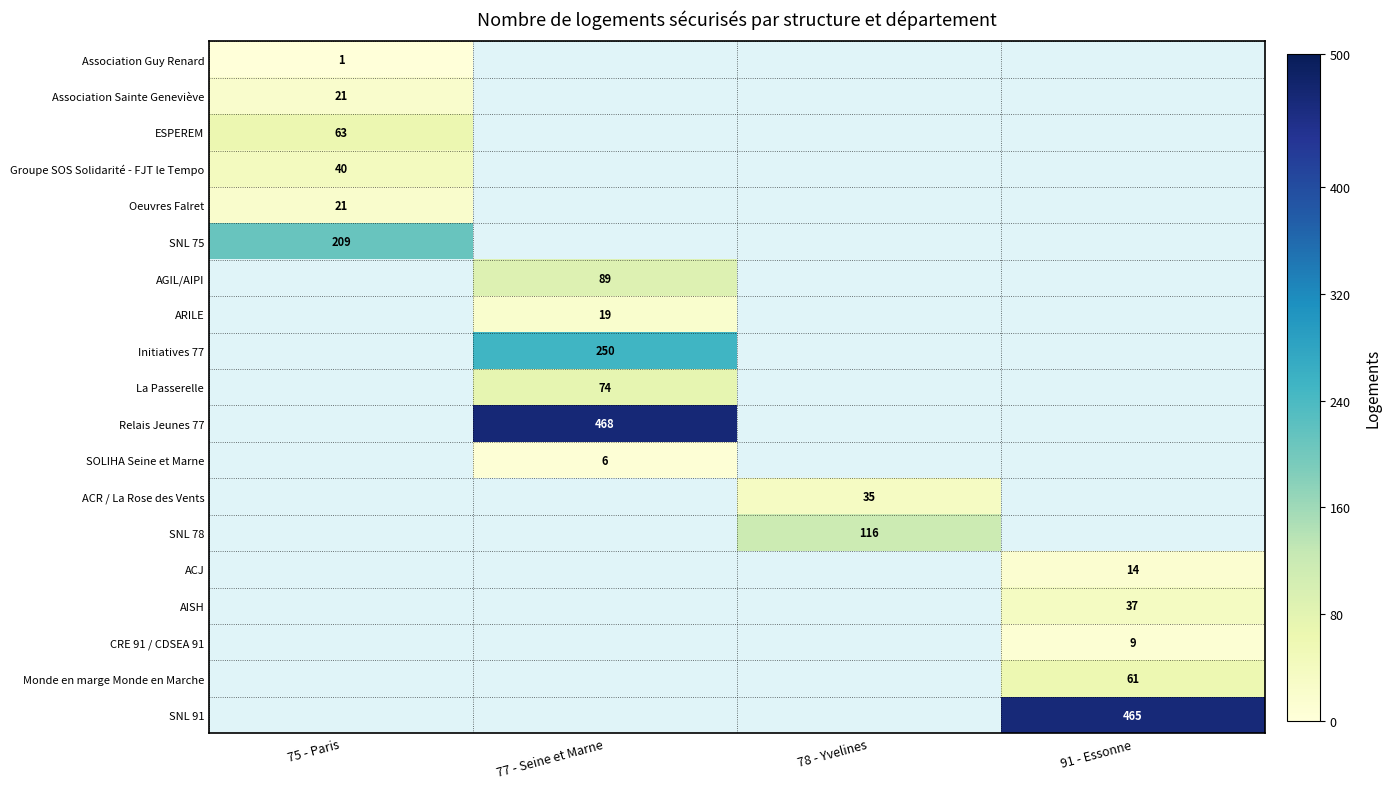

At how many categories does at least one series exceed 296?

2